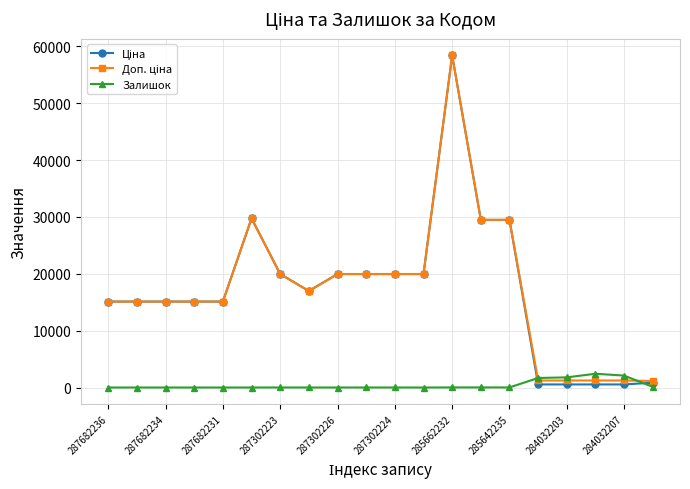

True or false: Залишок has more than 1 points higher than both neighbors.

True